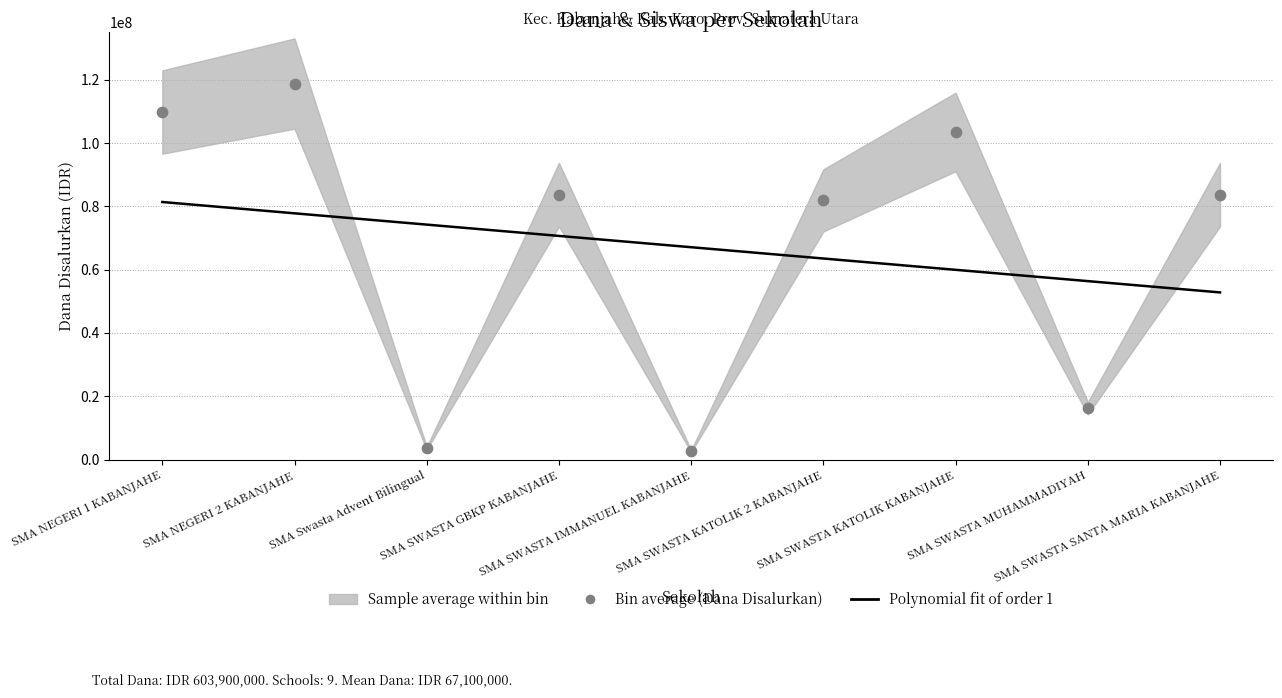

Is the value of Polynomial fit of order 1 at SMA NEGERI 1 KABANJAHE greater than the value of Bin average (Dana Disalurkan) at SMA SWASTA GBKP KABANJAHE?

No